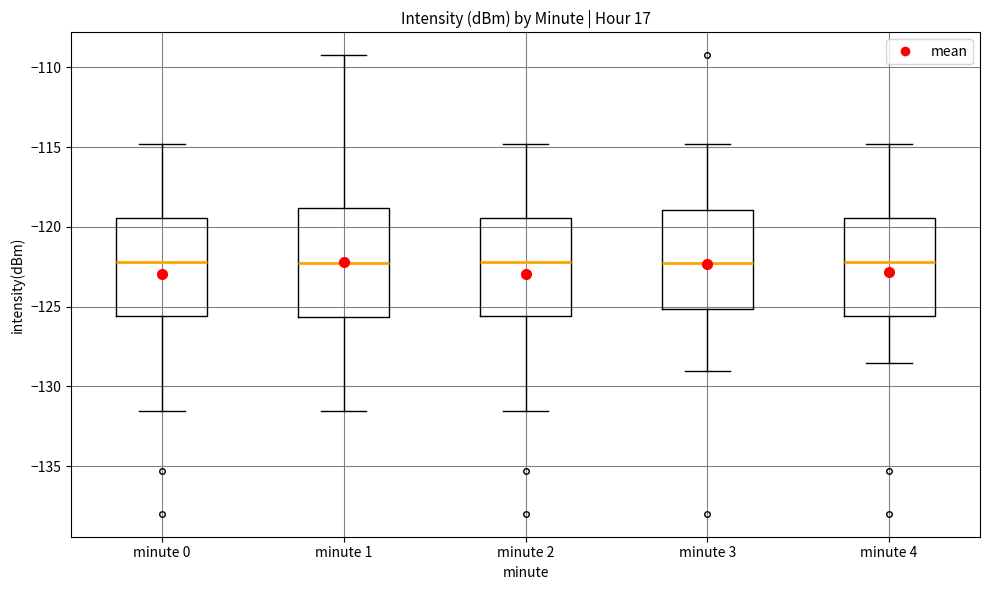

Where does the upper whisker of the box for minute 1 end on the y-axis? The values are not printed on the chart, so give them approximately, as read against the axis.

-109.0